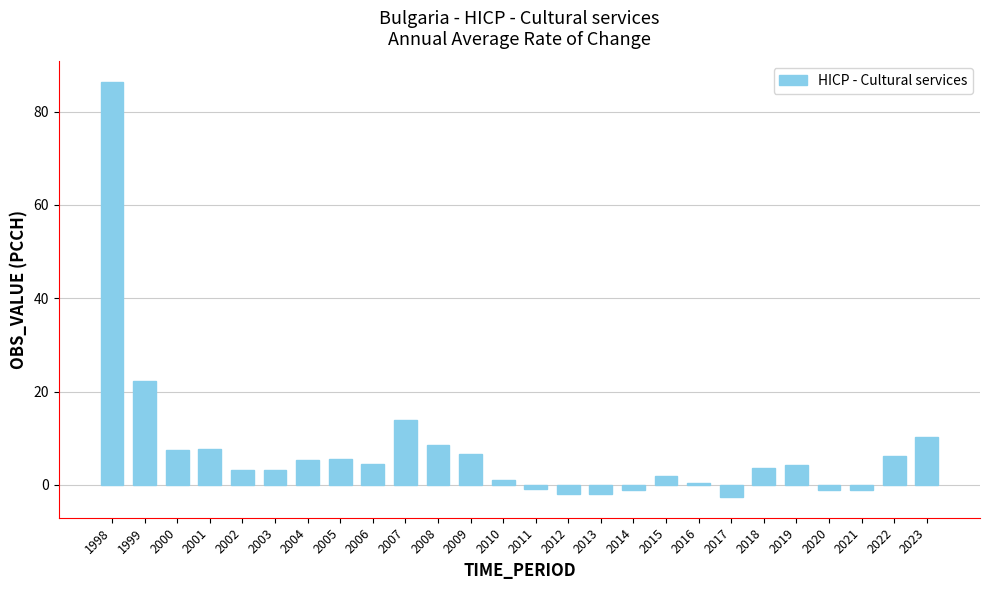

At which label does the data first exceed 4?

1998